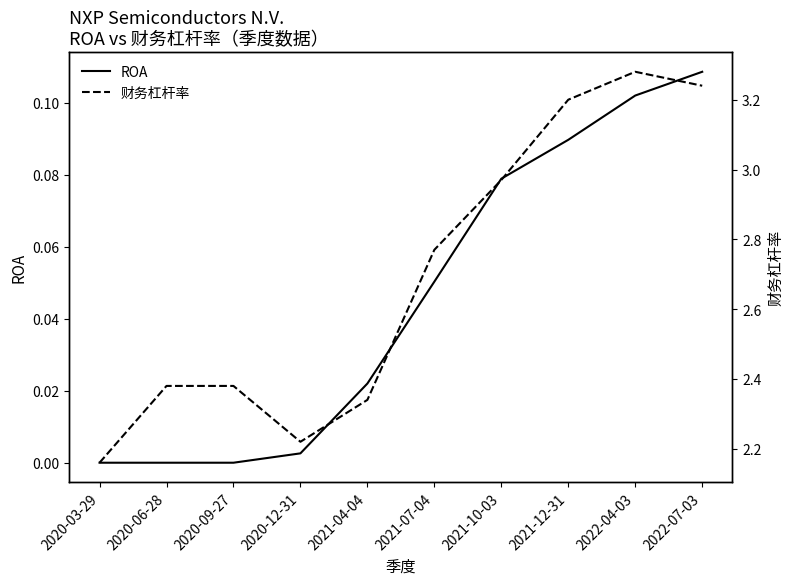

The value of 财务杠杆率 at 2020-03-29 is 2.2. True or false?

True